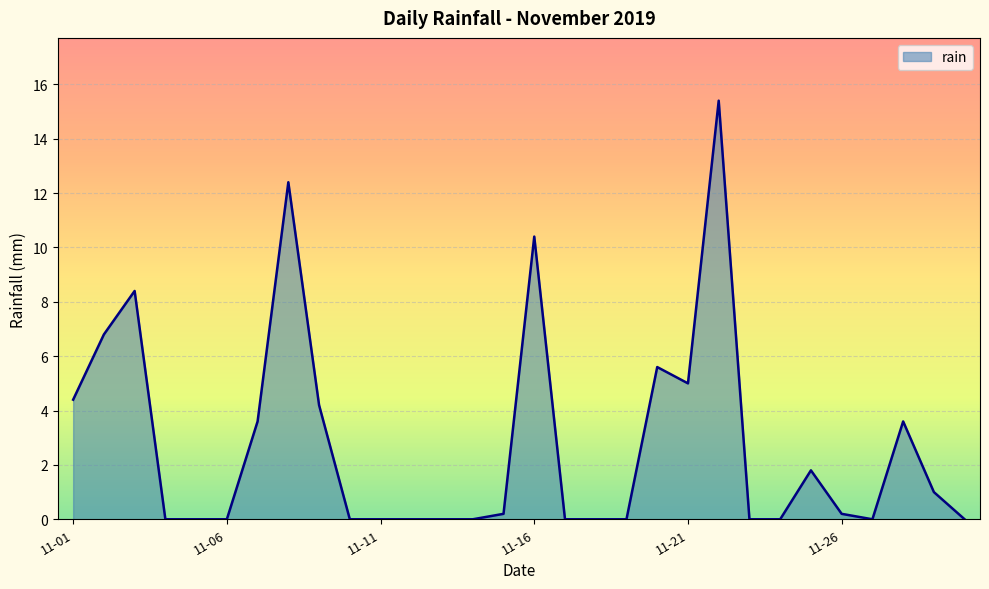

What is the difference between the maximum and minimum values?

15.4